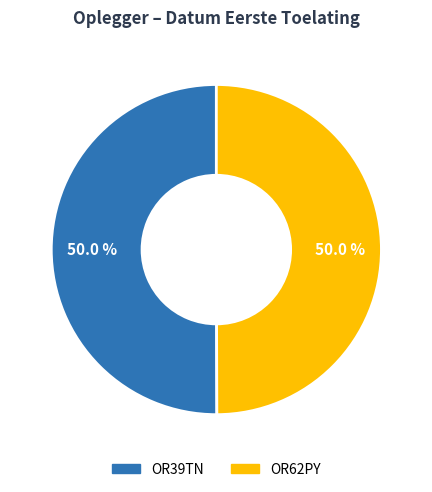

What percentage do OR62PY and OR39TN together represent?

100.0%